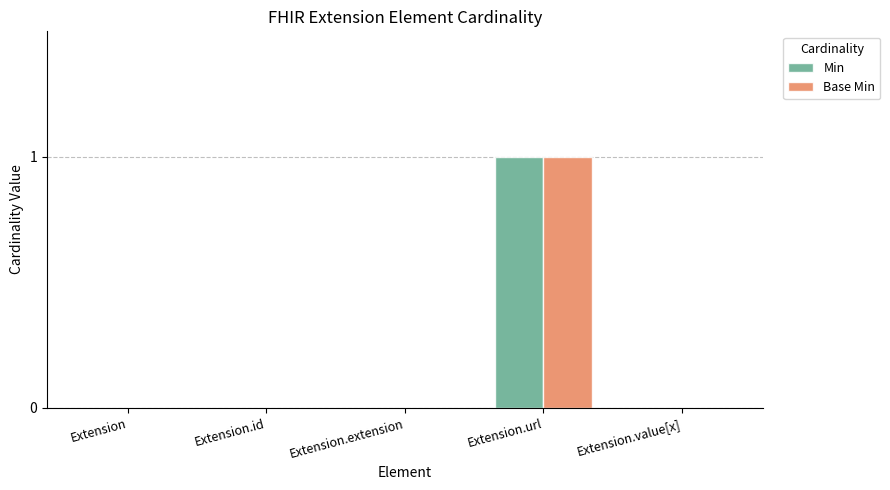

How many series are shown in this chart?

2